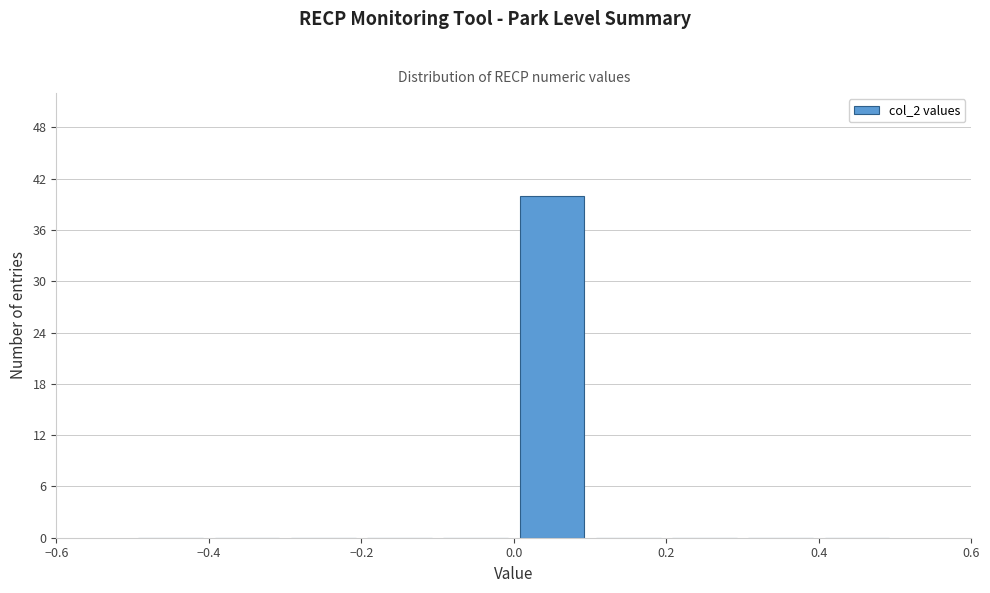

Reading left to right, transcribe this chart: for each bar, give the range it covers on the x-axis and its height. The values are not printed on the chart, so give them approximately, as read against the axis.

-0.5 to -0.4: 0
-0.4 to -0.3: 0
-0.3 to -0.2: 0
-0.2 to -0.1: 0
-0.1 to 0.0: 0
0.0 to 0.1: 40
0.1 to 0.2: 0
0.2 to 0.3: 0
0.3 to 0.4: 0
0.4 to 0.5: 0